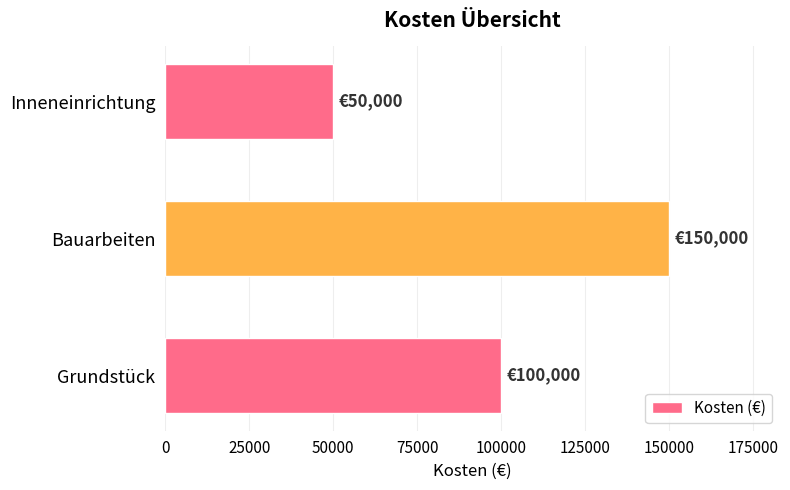

The value at Inneneinrichtung is 18595. True or false?

False